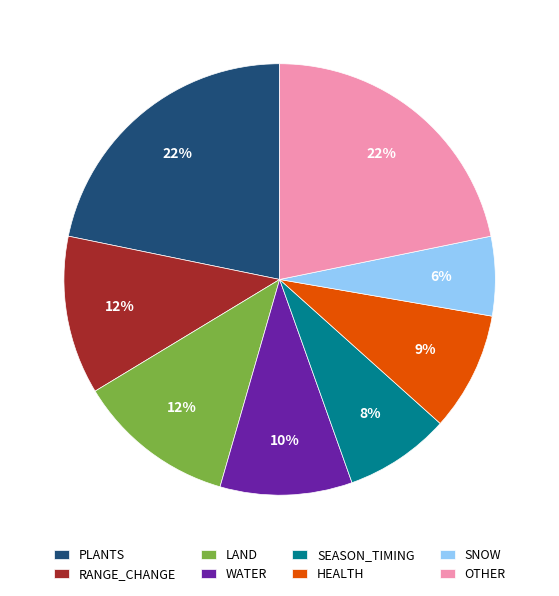

What is the smallest slice in the pie chart?

SNOW